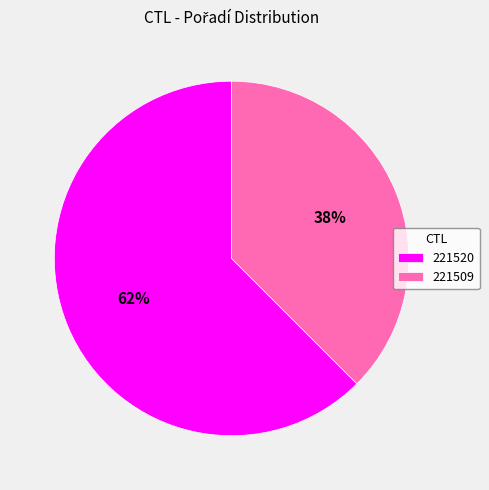

Rank the categories by value from highest to lowest.

221520, 221509